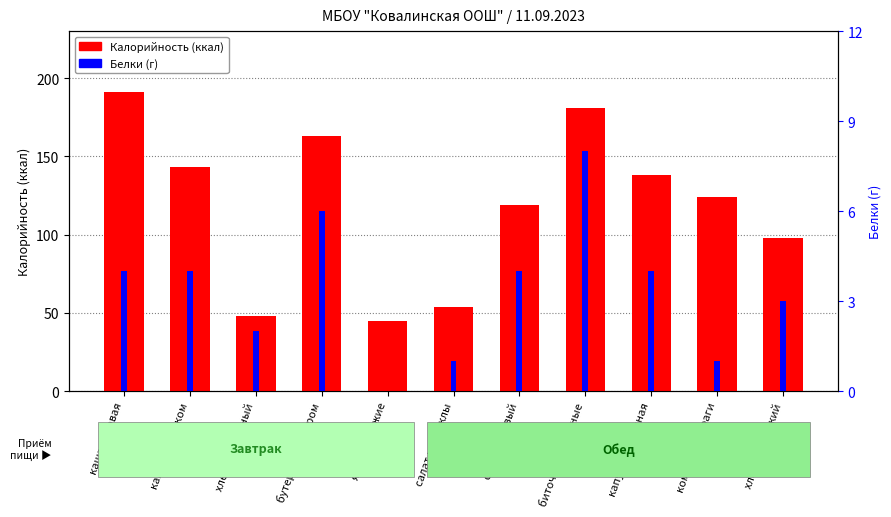

What is the label of the 7th bar from the right?

яблоки свежие